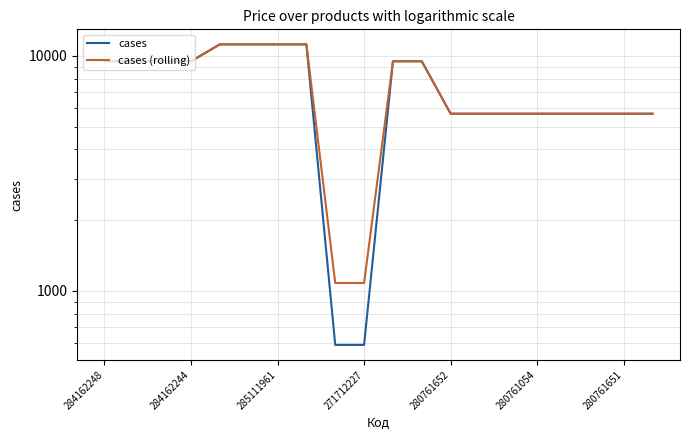

True or false: cases and cases (rolling) intersect in this chart.

False